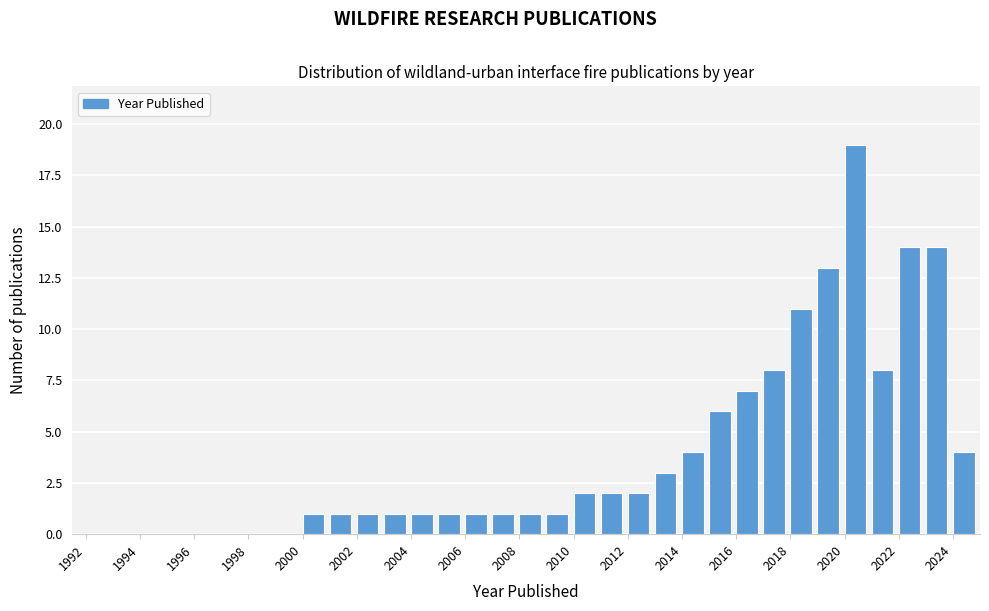

Reading left to right, list every bar in this chart as the range it spans on the x-axis followed by its height. The values are not printed on the chart, so give them approximately, as read against the axis.

2000 to 2001: 1
2001 to 2002: 1
2002 to 2003: 1
2003 to 2004: 1
2004 to 2005: 1
2005 to 2006: 1
2006 to 2007: 1
2007 to 2008: 1
2008 to 2009: 1
2009 to 2010: 1
2010 to 2011: 2
2011 to 2012: 2
2012 to 2013: 2
2013 to 2014: 3
2014 to 2015: 4
2015 to 2016: 6
2016 to 2017: 7
2017 to 2018: 8
2018 to 2019: 11
2019 to 2020: 13
2020 to 2021: 19
2021 to 2022: 8
2022 to 2023: 14
2023 to 2024: 14
2024 to 2025: 4